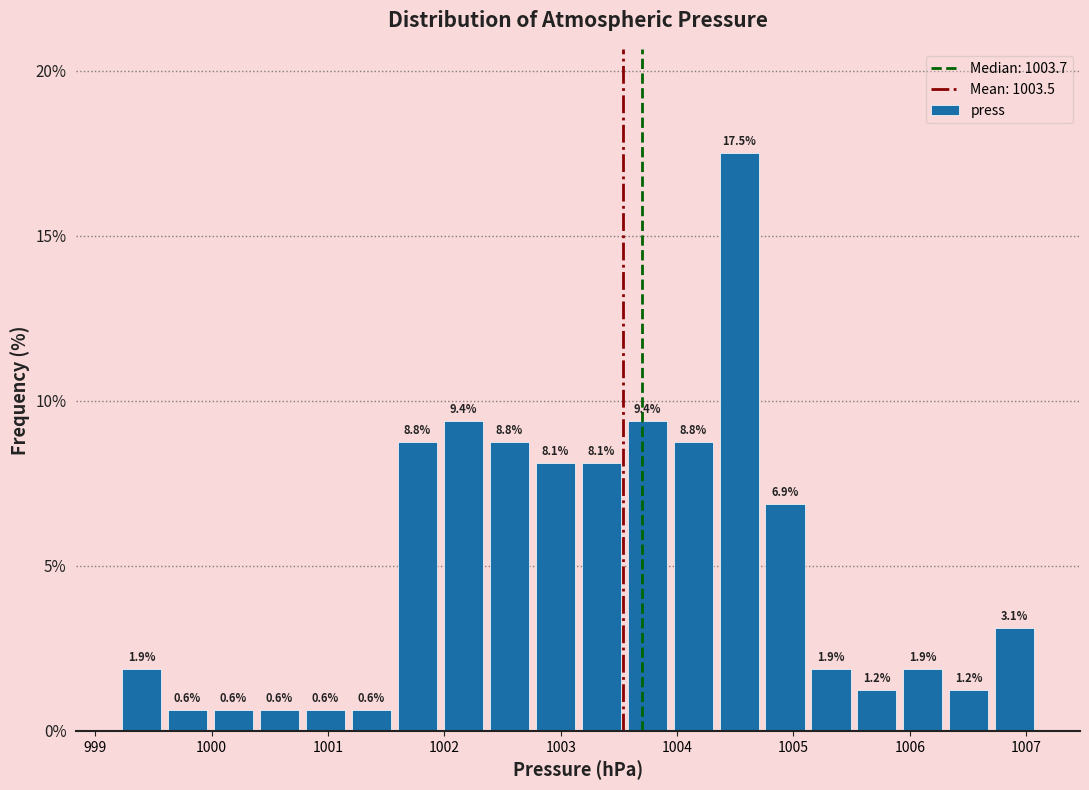

Around what value on the x-axis is the tallest bar? Give the approximate position of its centre, as read against the axis.

1004.5